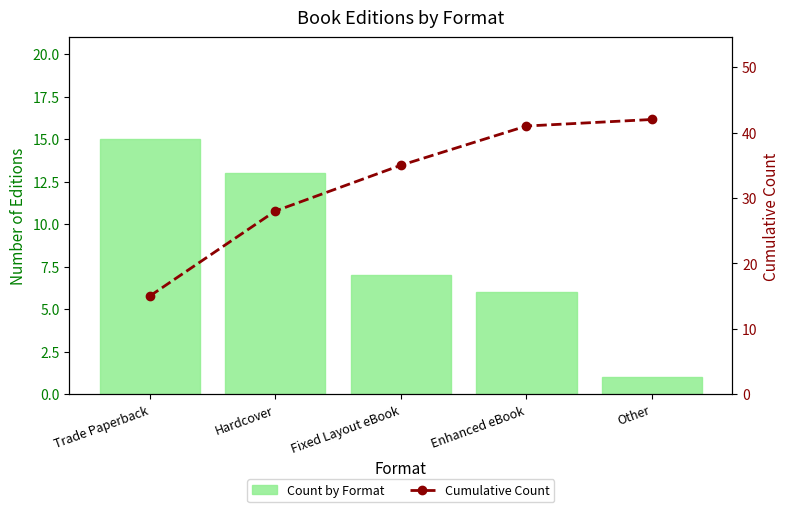

What is the value of the Cumulative Count bar at the 4th from the left?

41